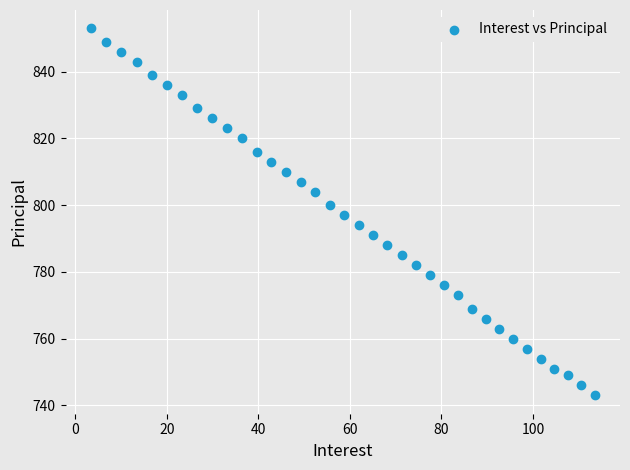

What is the range of Y values (max minus min)?

110